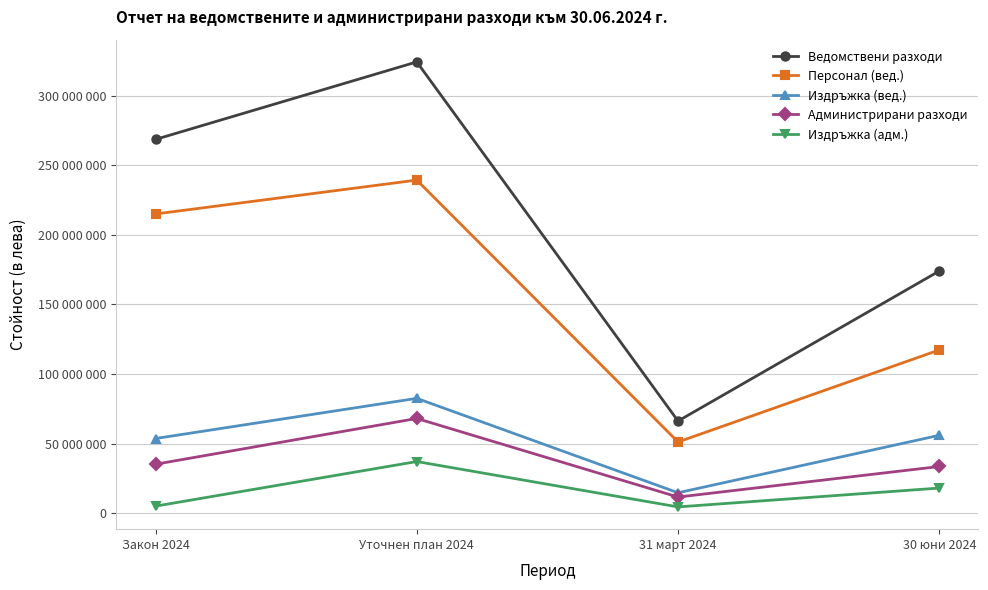

What is the label of the 1st point from the right?

30 юни 2024